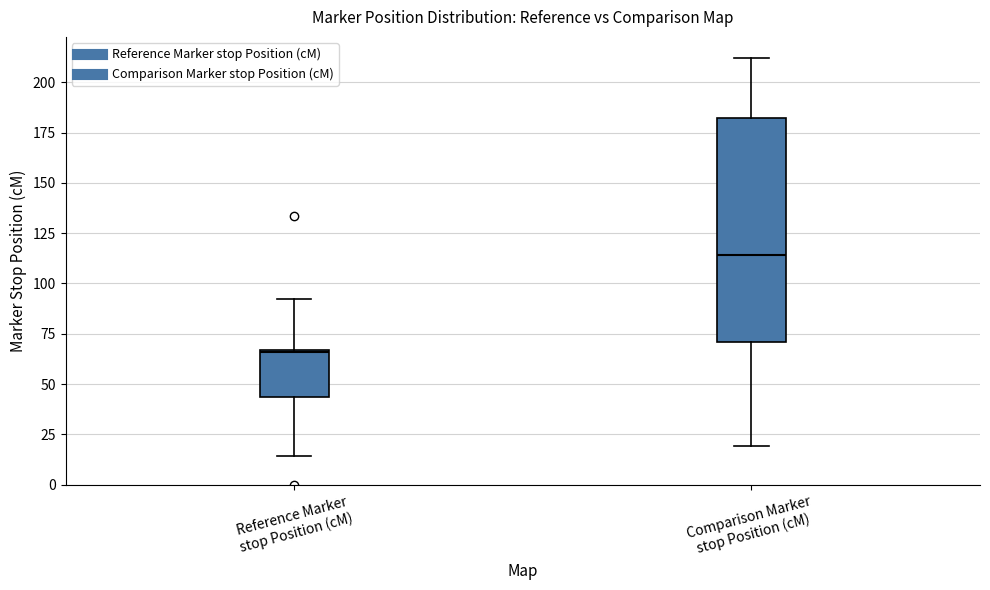

Where is the lower edge of the box for Comparison Marker stop Position (cM) on the y-axis? The values are not printed on the chart, so give them approximately, as read against the axis.

70